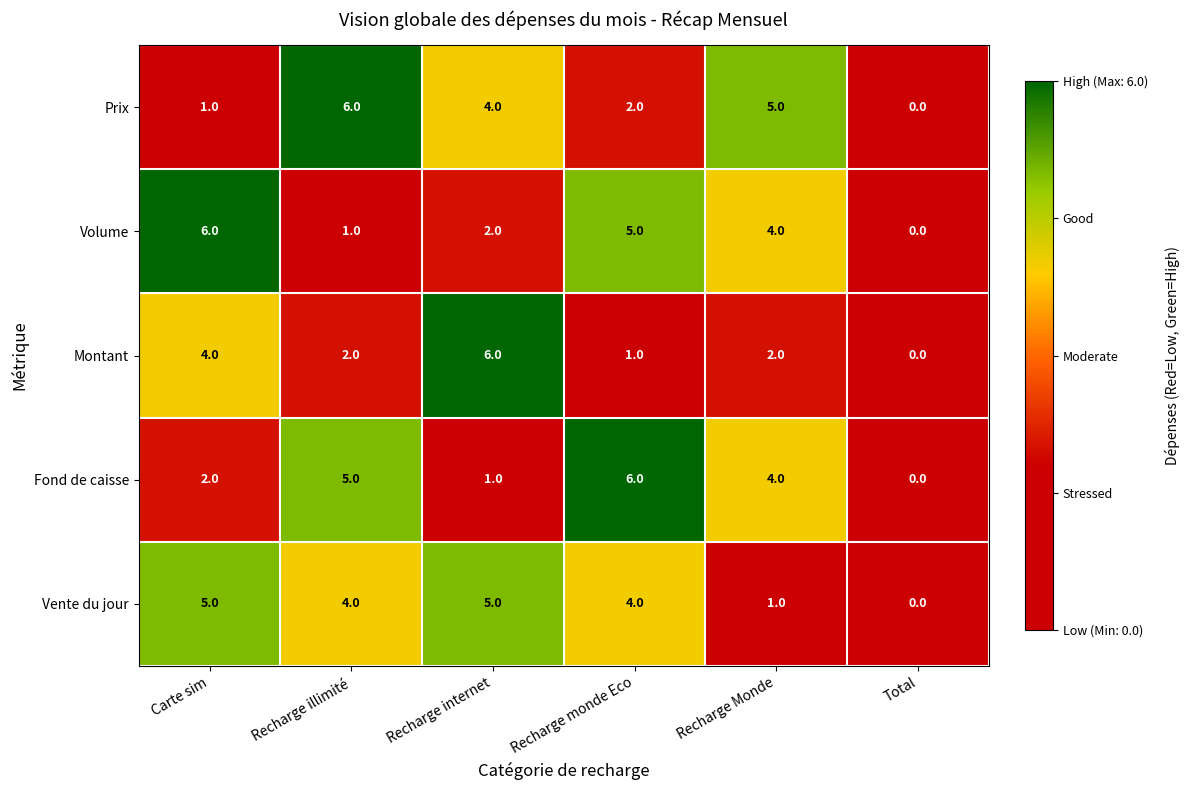

Count the number of categories in the chart.

6